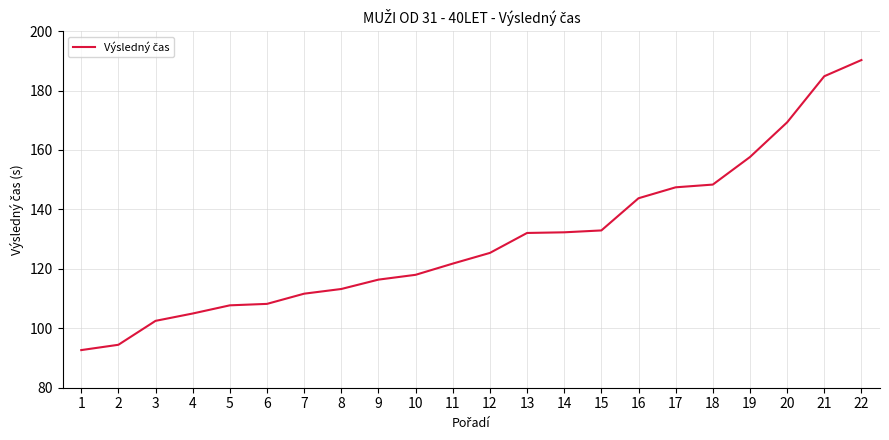

Which category has the lowest value across all series?

1